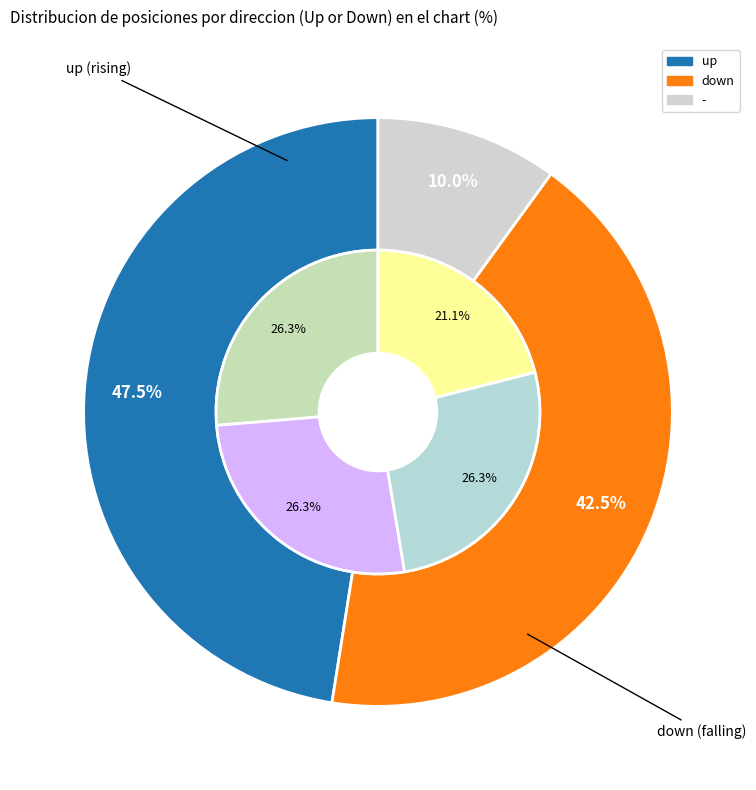

To the nearest percent, what percentage of the pie is -?

10%